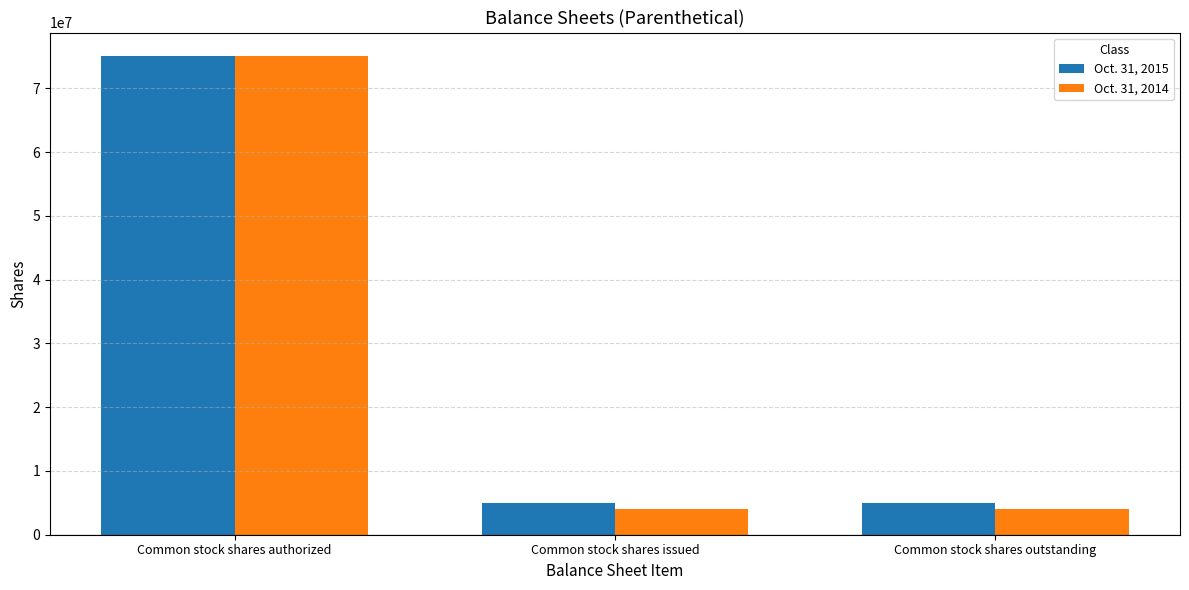

Count the Oct. 31, 2015 values in the range 5000000 to 75000000.

3